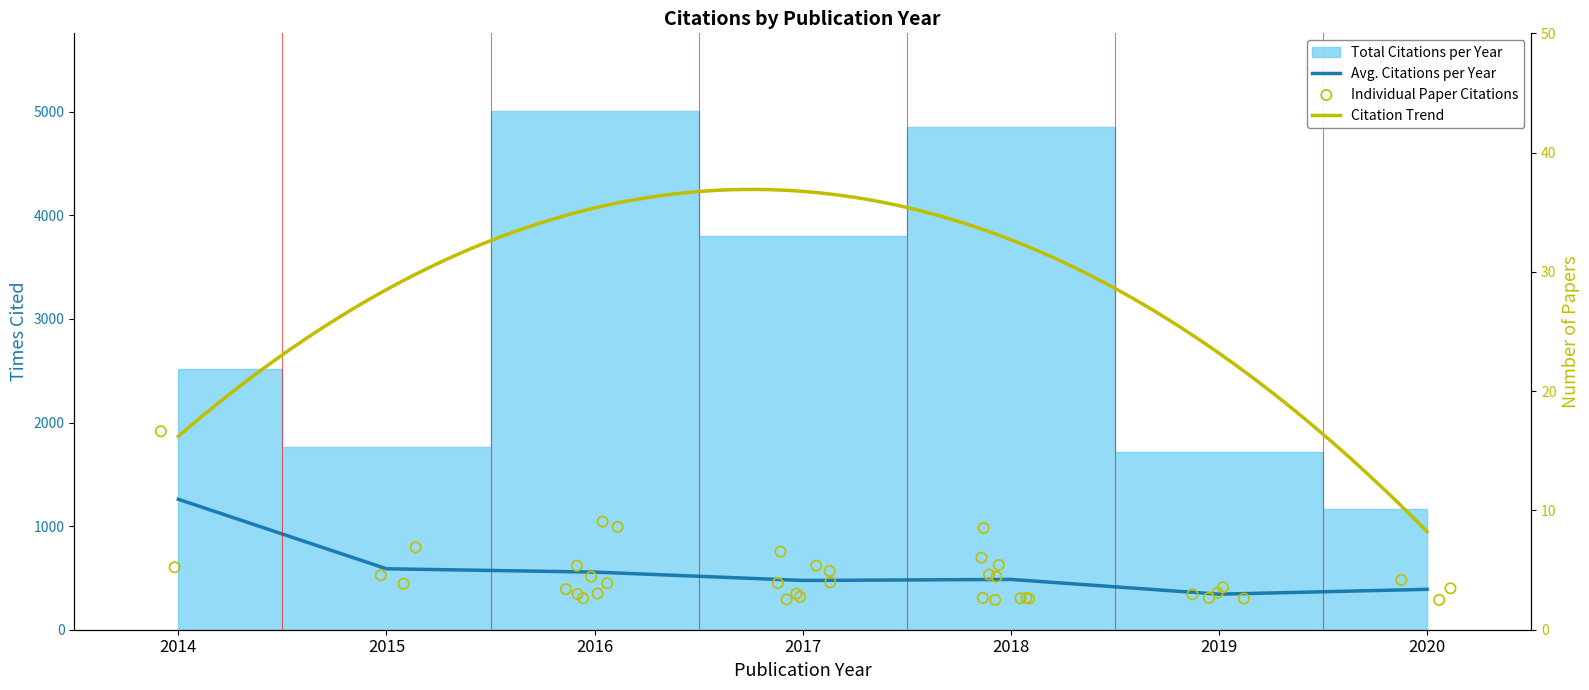

What is the change in value from 2014 to 2016?

-703.2